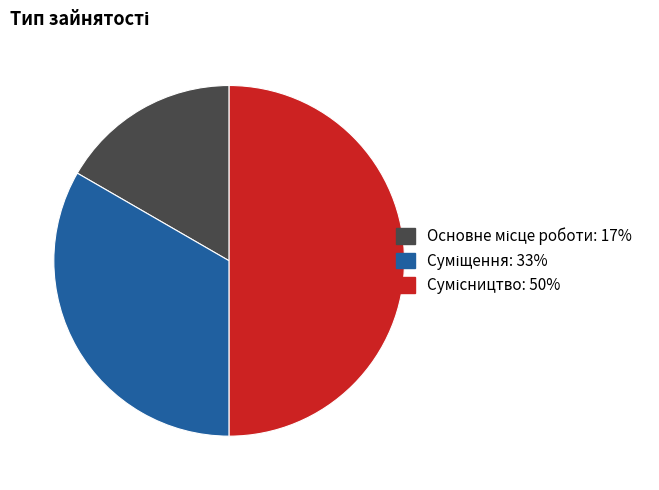

Count the number of slices in the pie.

3